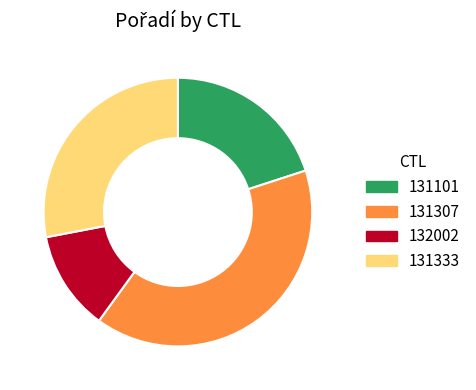

Which category has the smallest portion of the pie?

132002